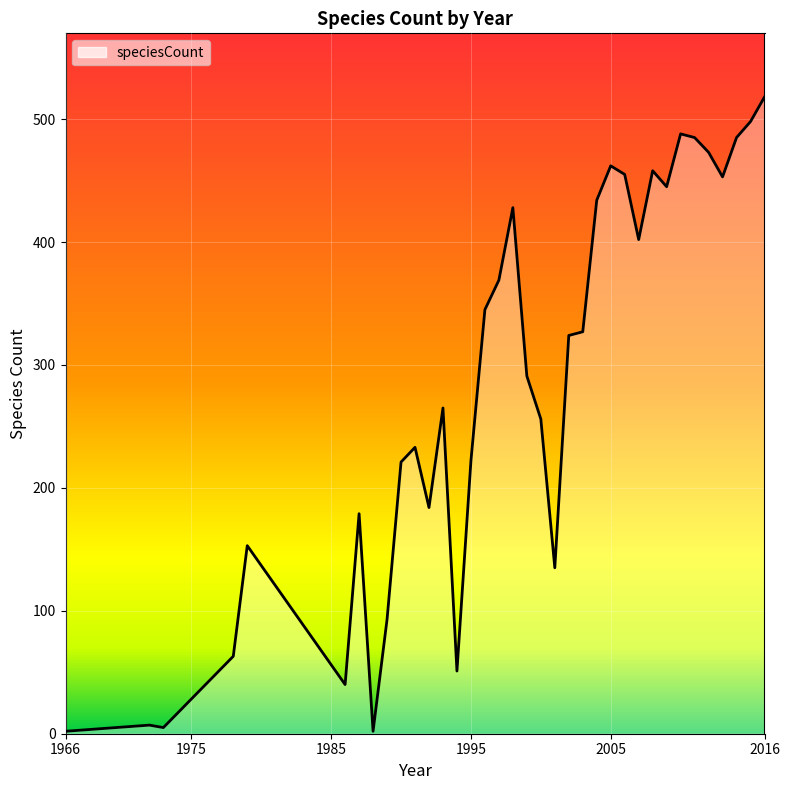

What is the greatest value displayed?

518